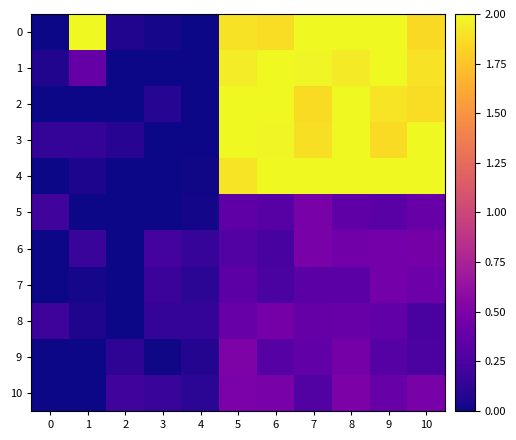

Which series changed the most between 5 and 10?

9